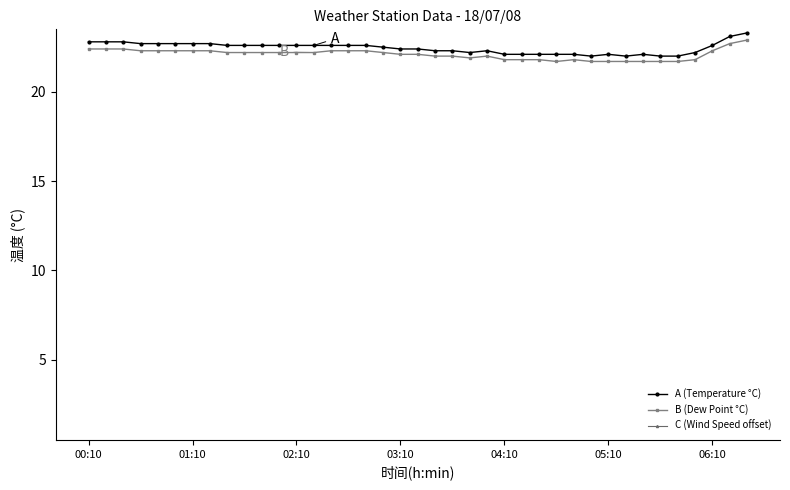

True or false: A (Temperature °C) and C (Wind Speed offset) intersect in this chart.

False